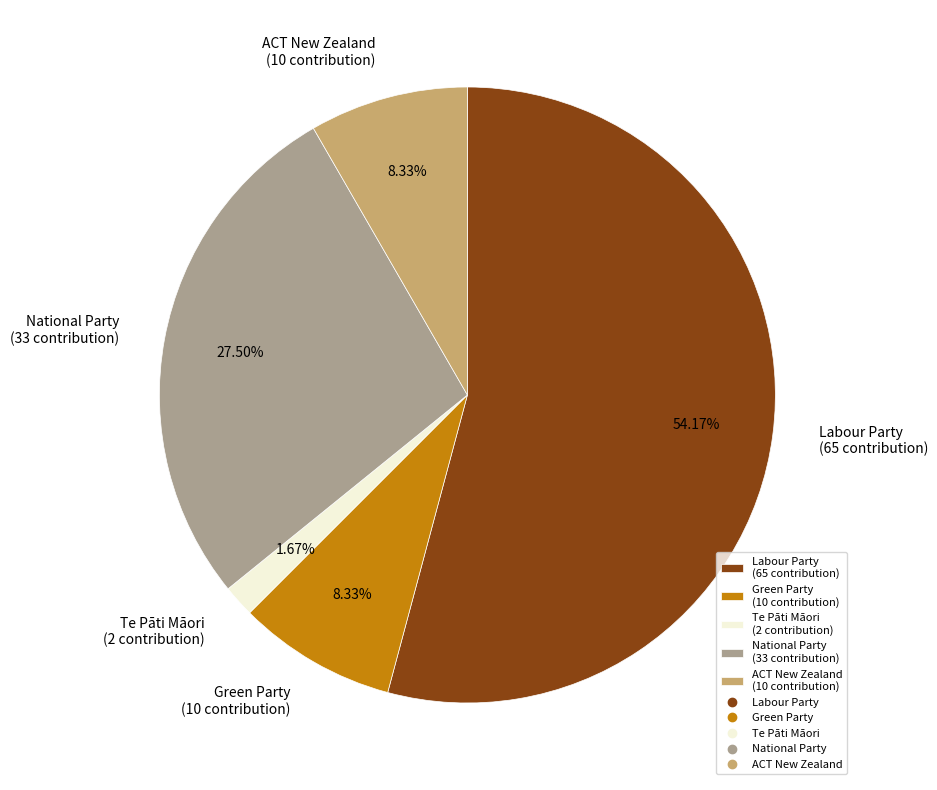

How much of the chart is everything except National Party?

72.5%